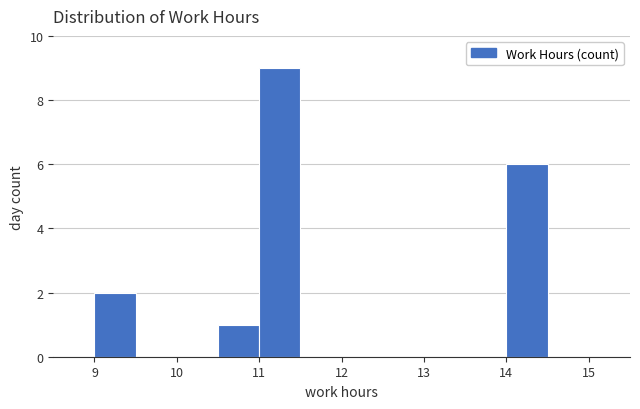

Over which range of the x-axis is the bar tallest?

11.0 to 11.5